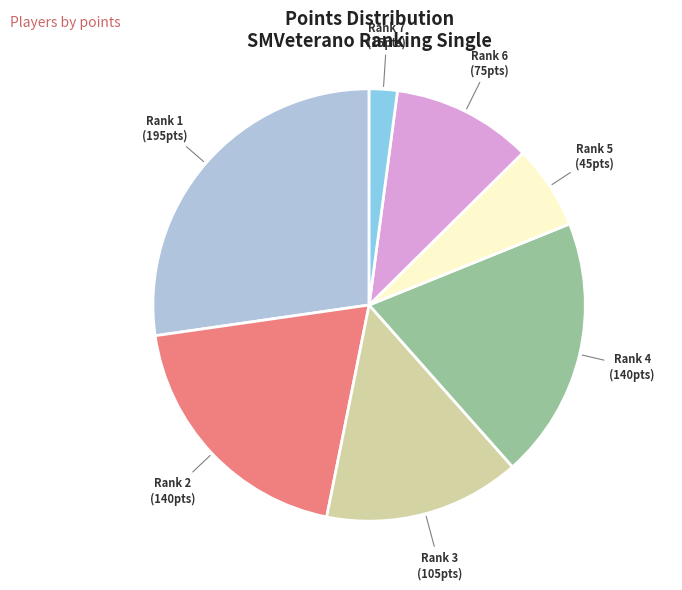

Which slice is the smallest?

Rank 7